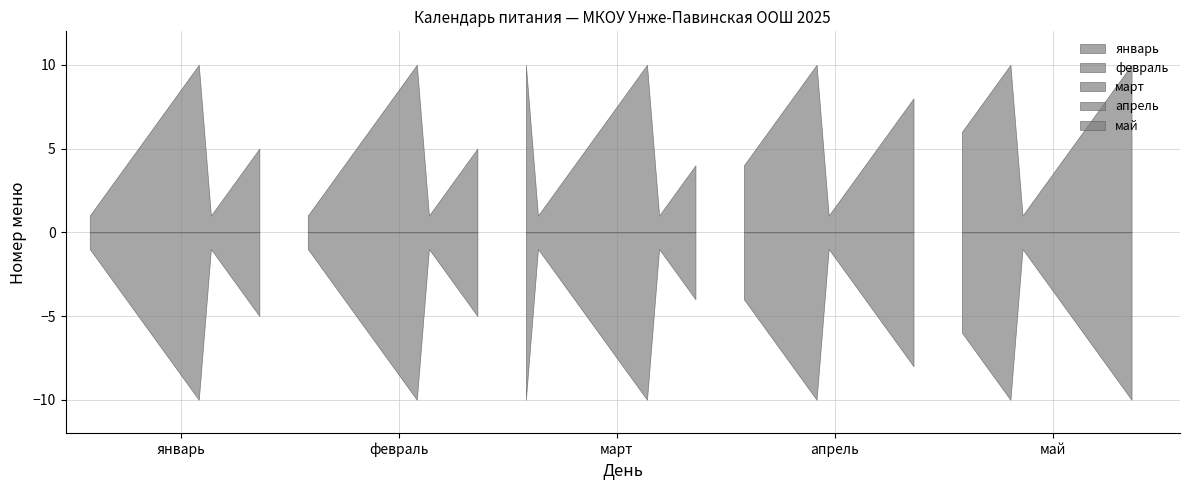

What value does the февраль series have at 5?

5